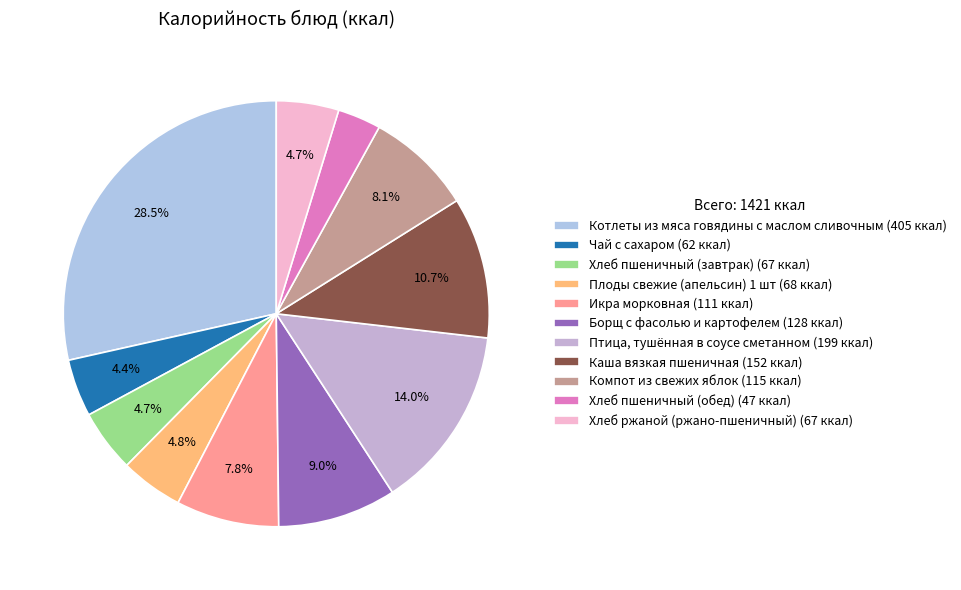

How many slices are in this pie chart?

11